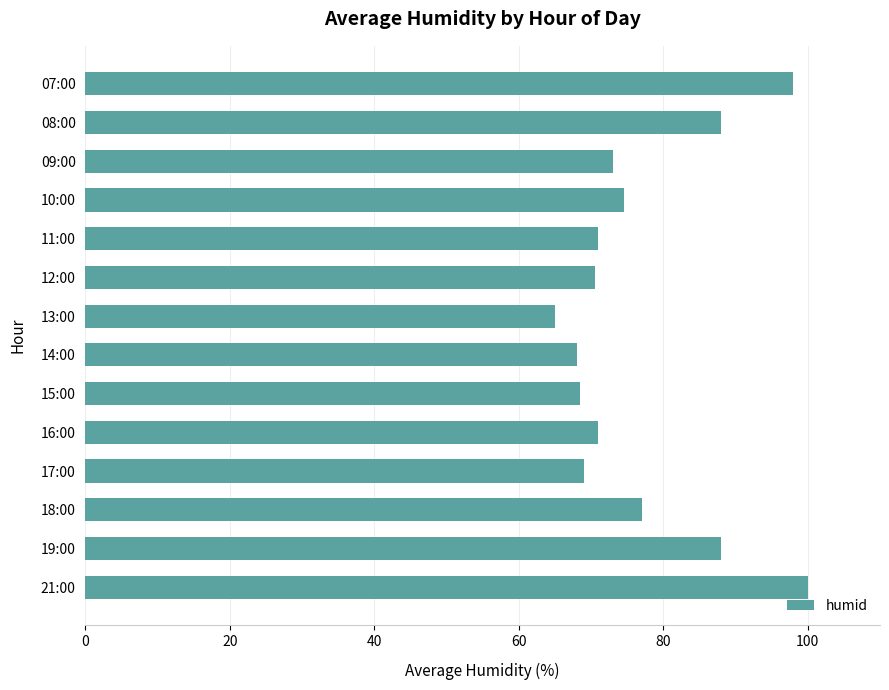

Reading top to bottom, list all the values displayed in this chart.

98.0	88.0	73.0	74.5	71.0	70.5	65.0	68.0	68.5	71.0	69.0	77.0	88.0	100.0